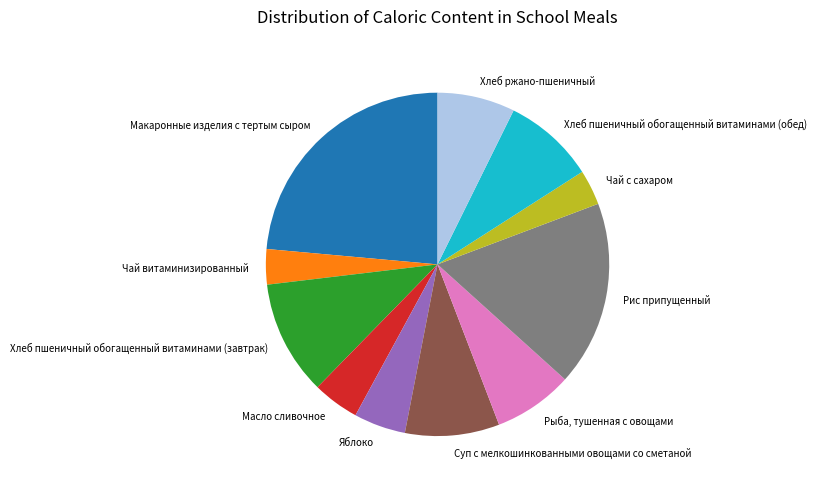

Count the number of slices in the pie.

11